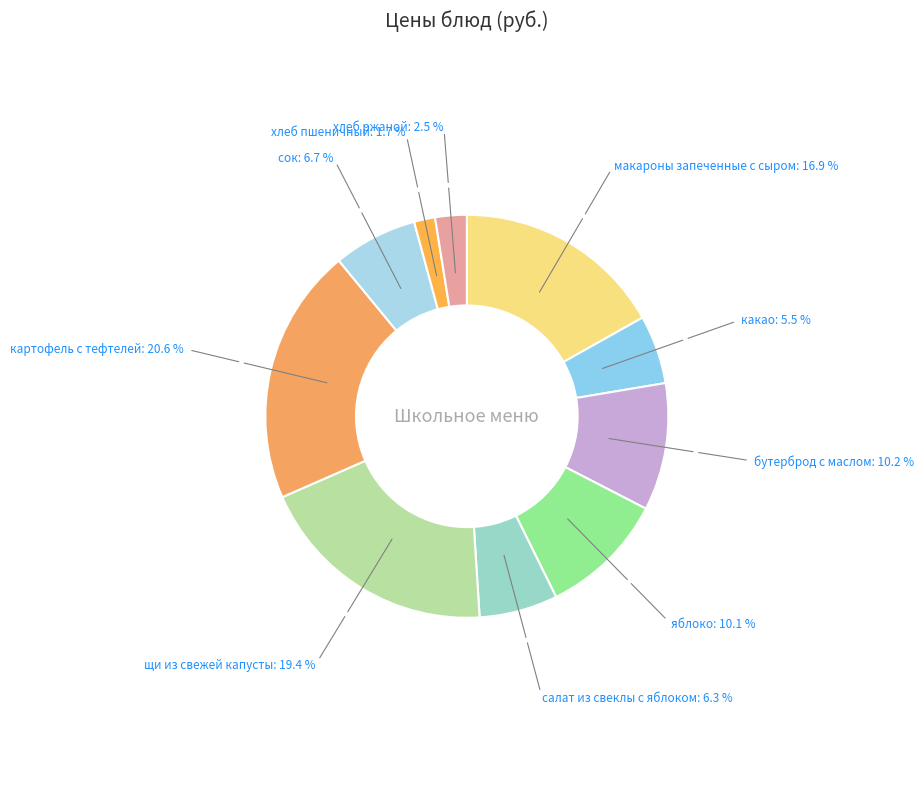

How many slices are in this pie chart?

10